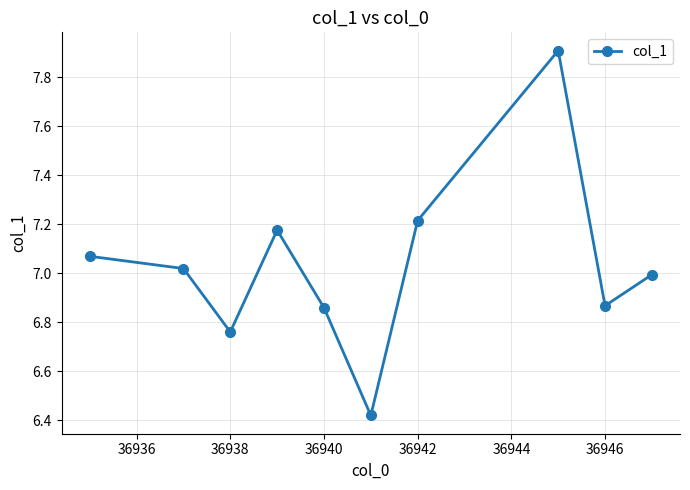

What is the difference between the maximum and minimum values?

1.5